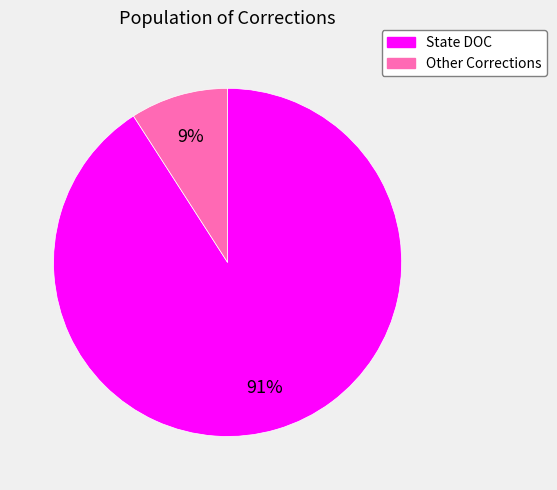

The Other Corrections slice represents 9% of the pie. True or false?

True